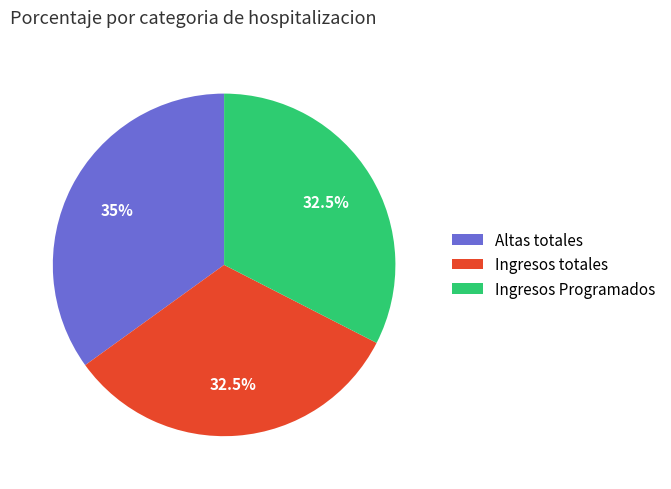

What is the total percentage of Ingresos Programados and Altas totales?

67.5%